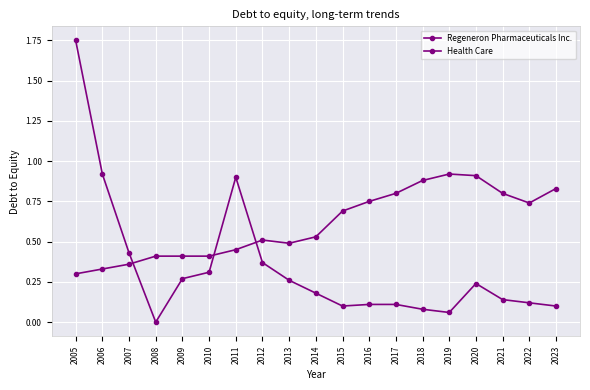

At which label is Health Care closest to 0?

2005